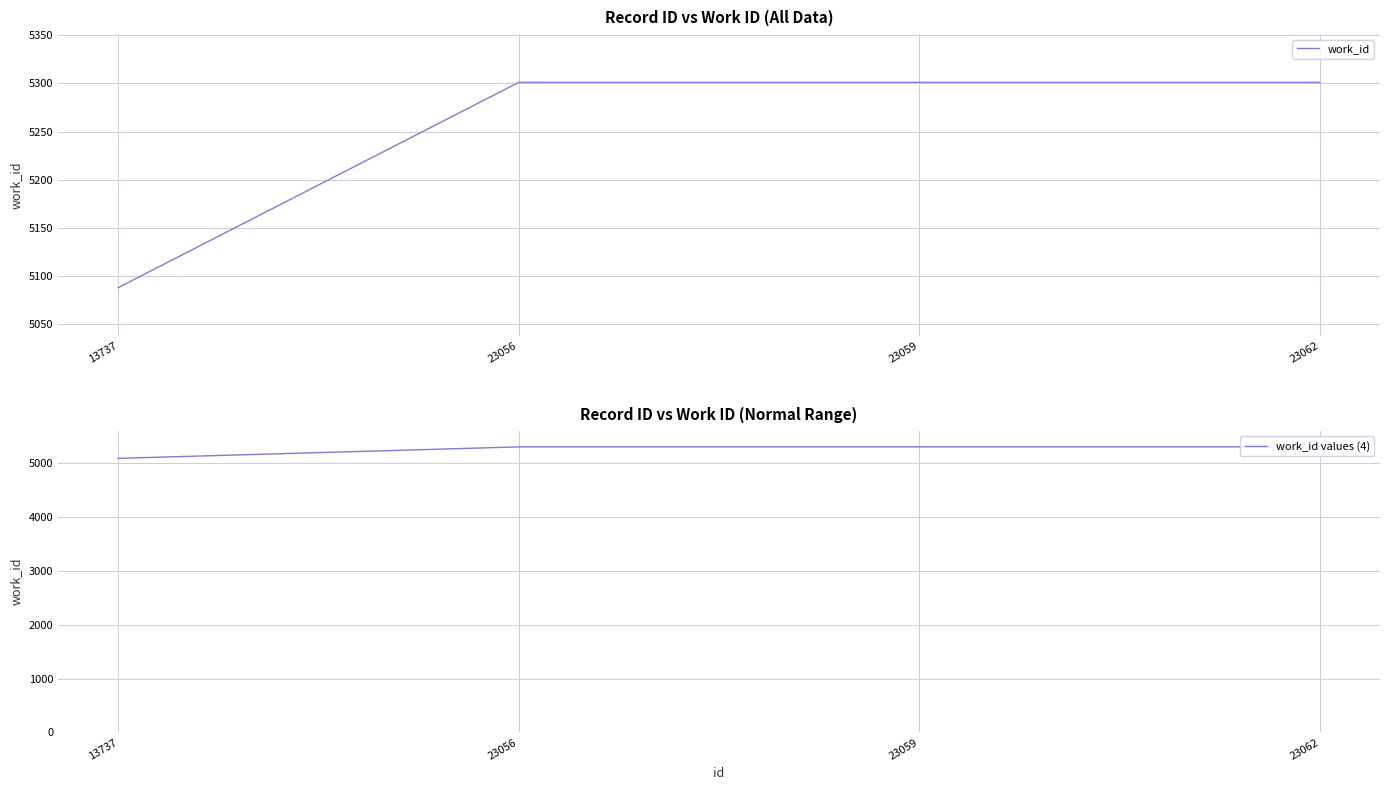

What is the difference between the maximum and minimum values in the work_id values (4) series?

213